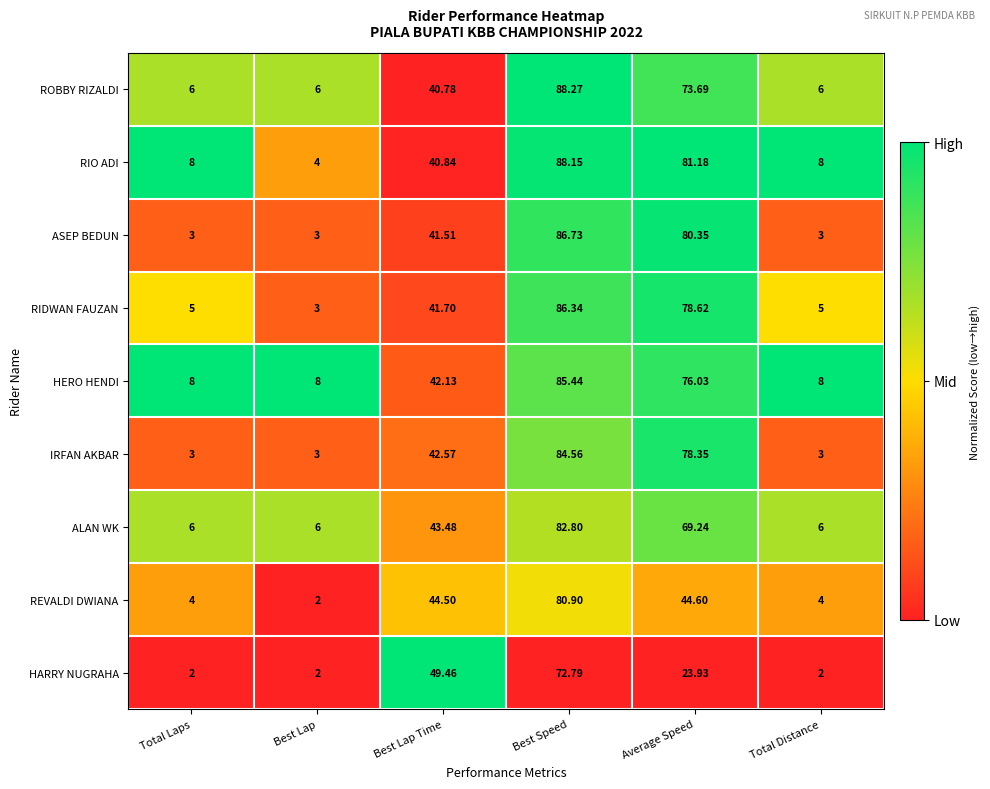

Is the value of HERO HENDI at Total Distance greater than the value of HARRY NUGRAHA at Best Lap Time?

No